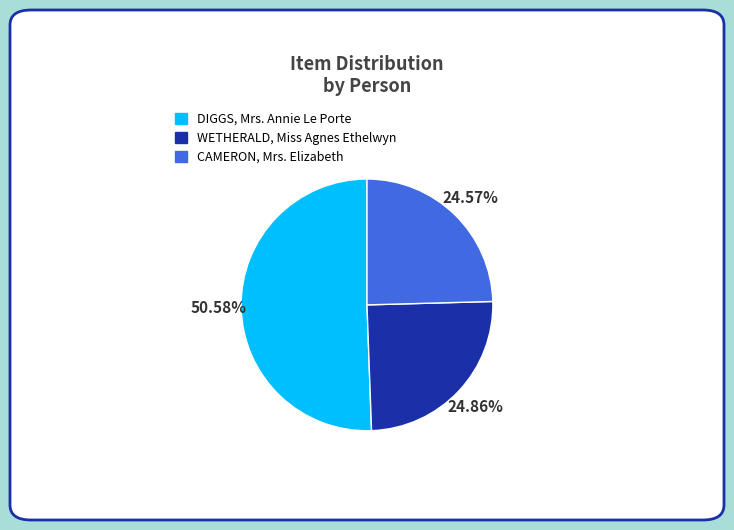

Which slice is the largest?

DIGGS, Mrs. Annie Le Porte